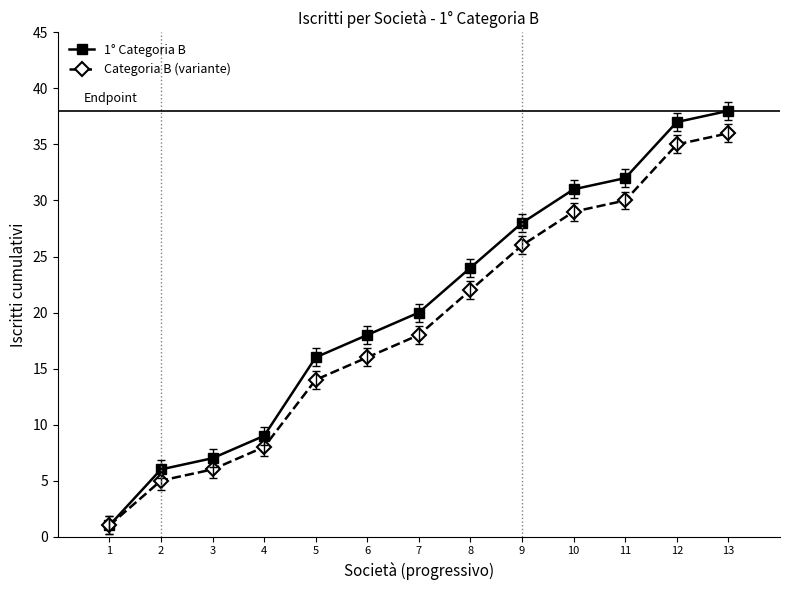

What value does the Categoria B (variante) series have at 7, to the nearest 10?

20